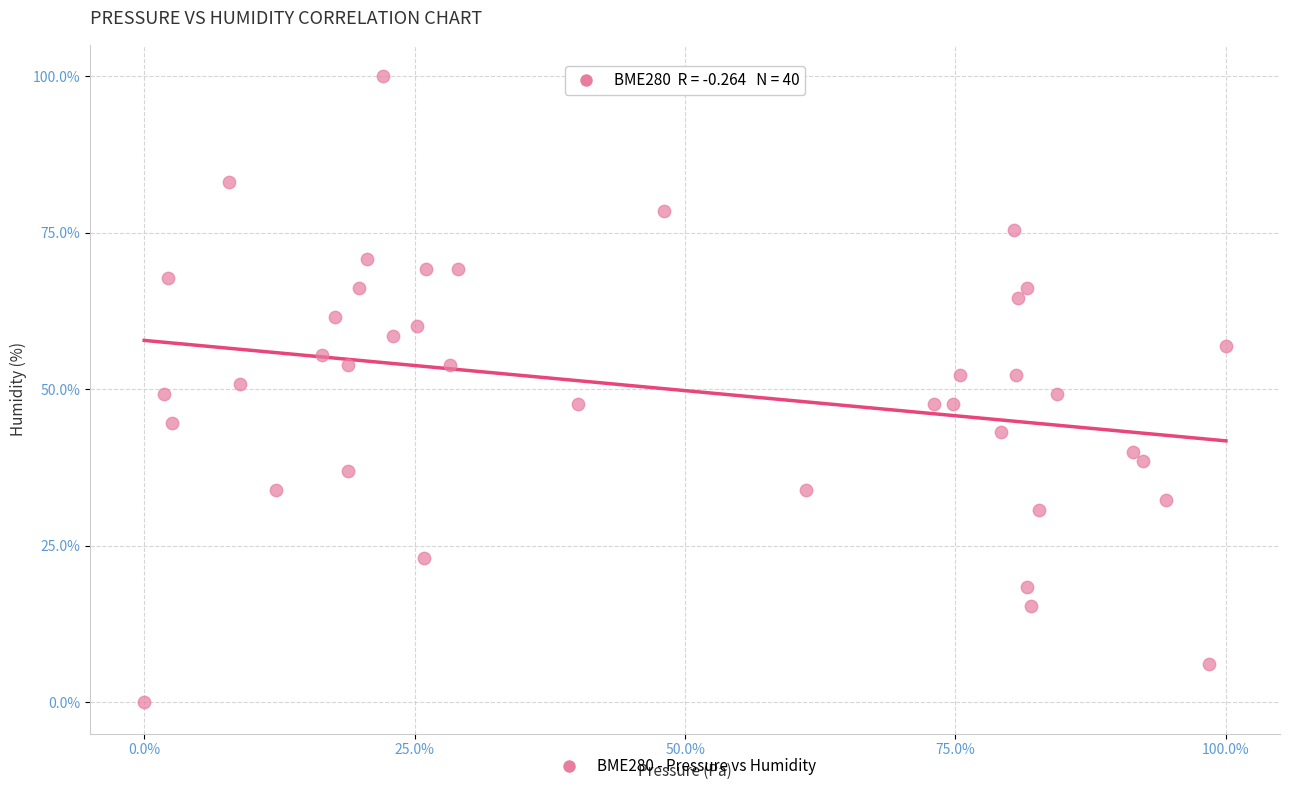

What is the range of Y values (max minus min)?

100.0